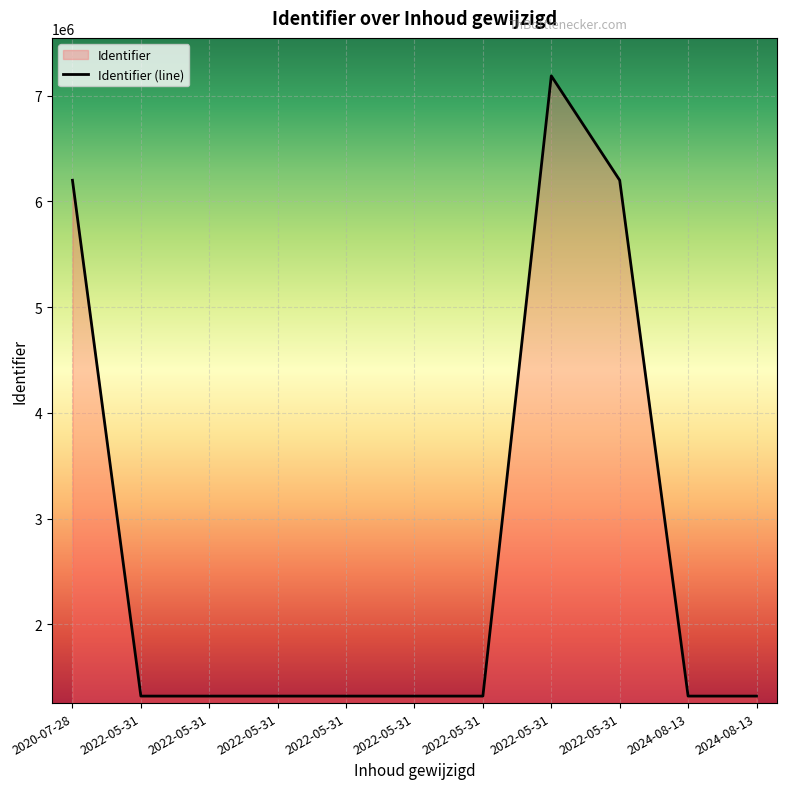

Where does the data first go above 1321562?

2020-07-28